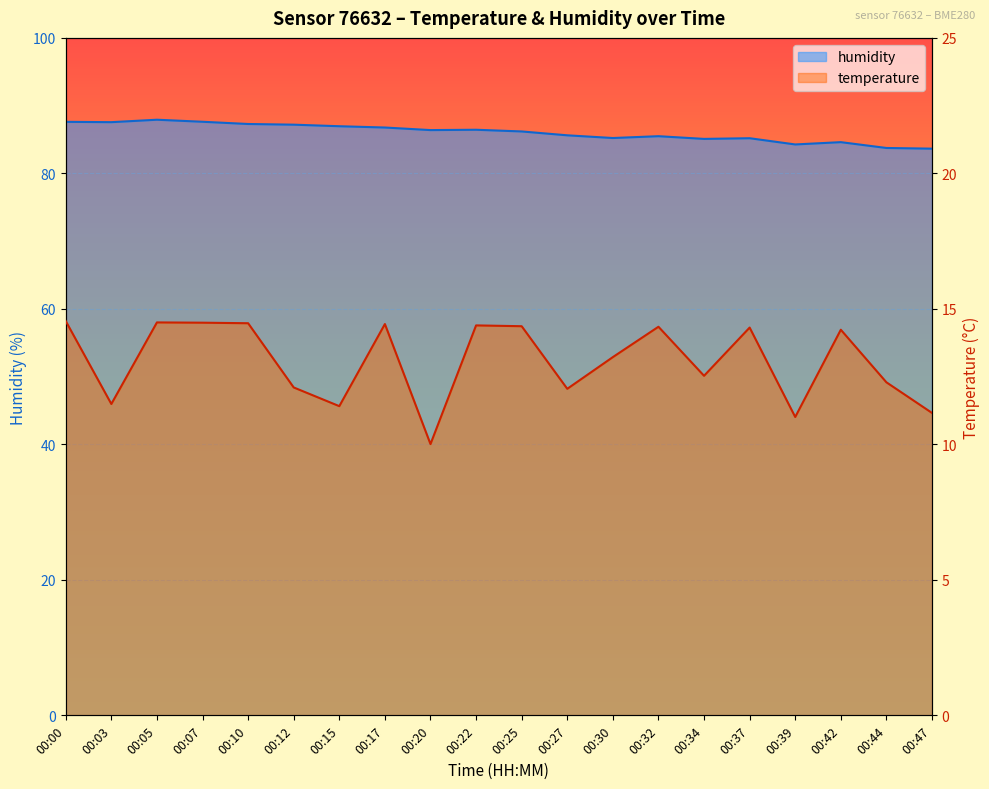

What is the spread (max minus min) of values at 00:42?

70.4